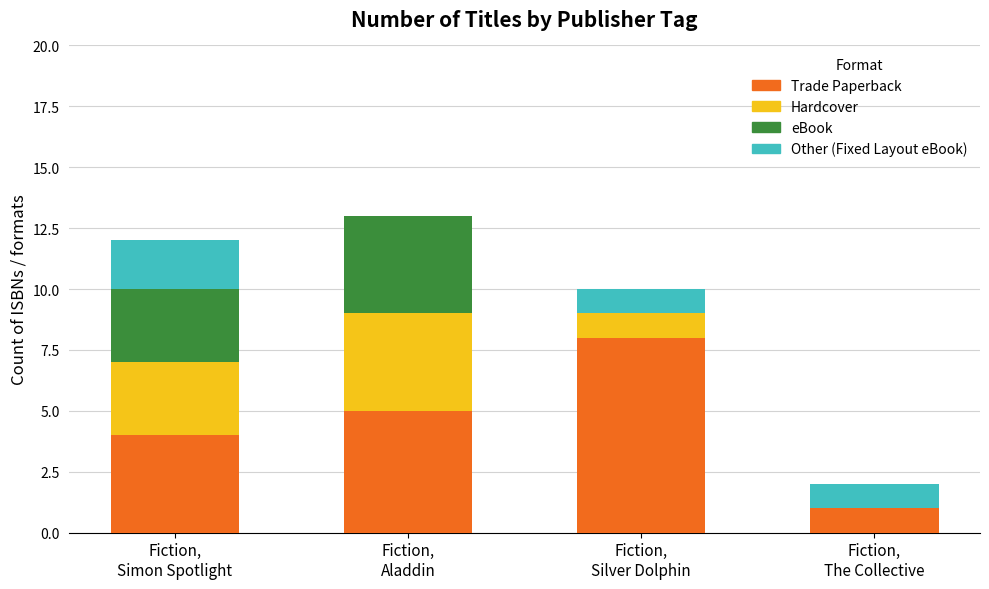

How many categories are shown in the chart?

4